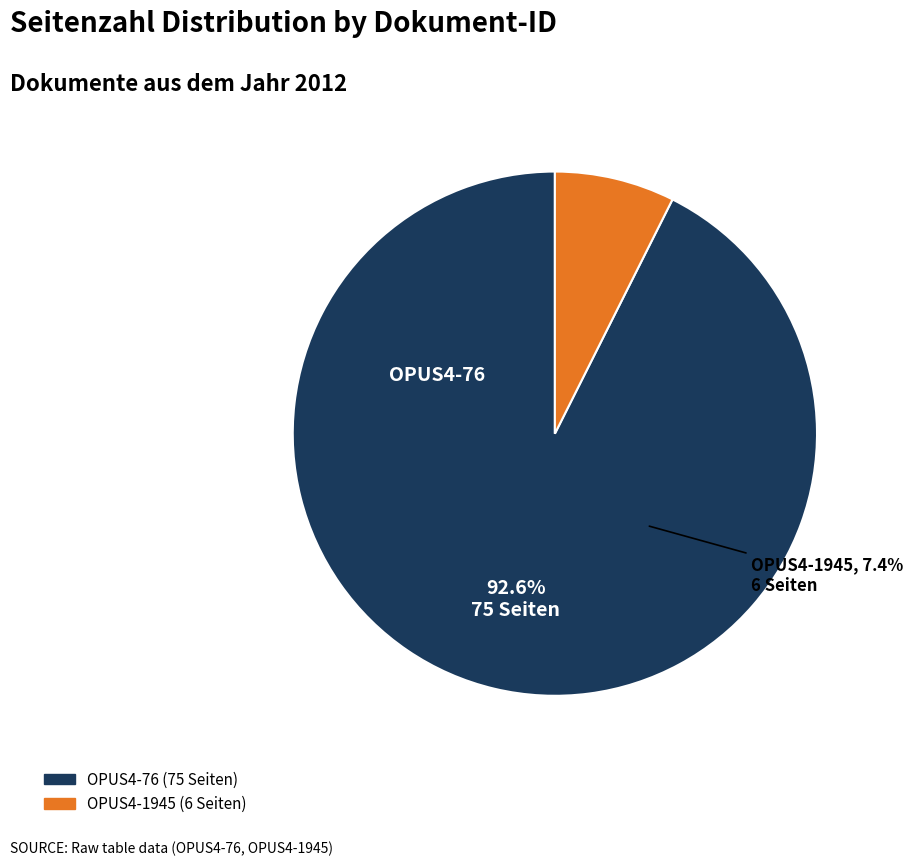

Between OPUS4-1945 and OPUS4-76, which is larger?

OPUS4-76